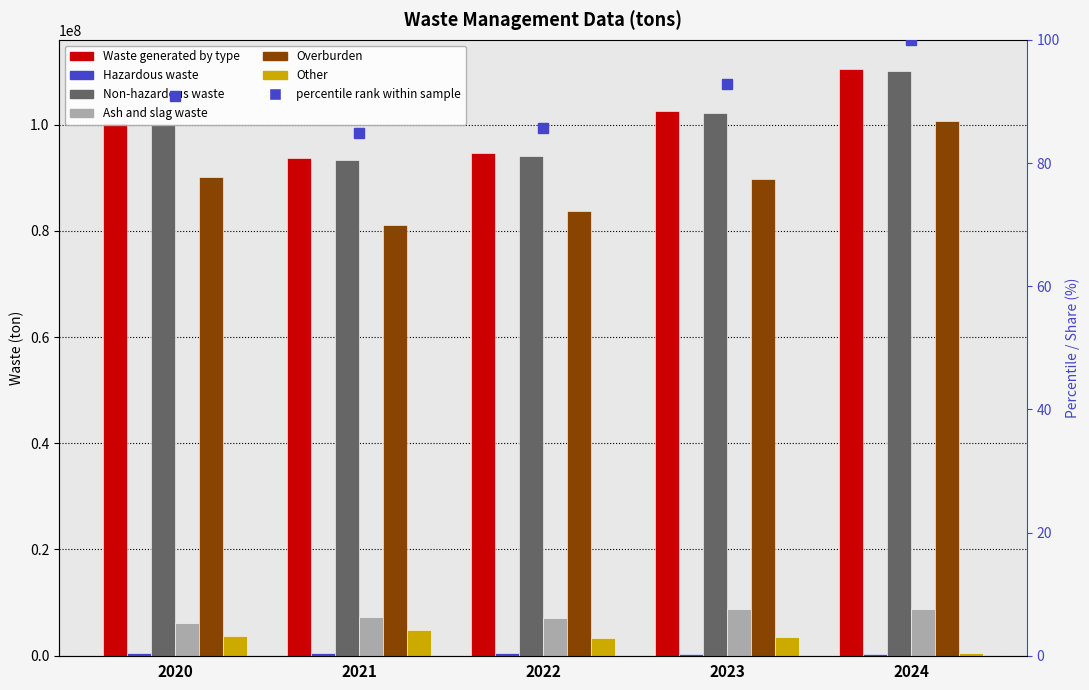

What is the total value across all series at 2023?

307148484